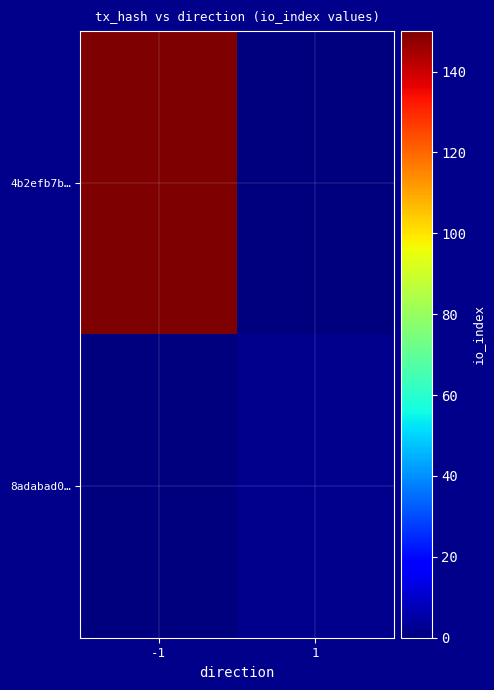

At 1, list the series in order from smallest to largest.

4b2efb7b…, 8adabad0…